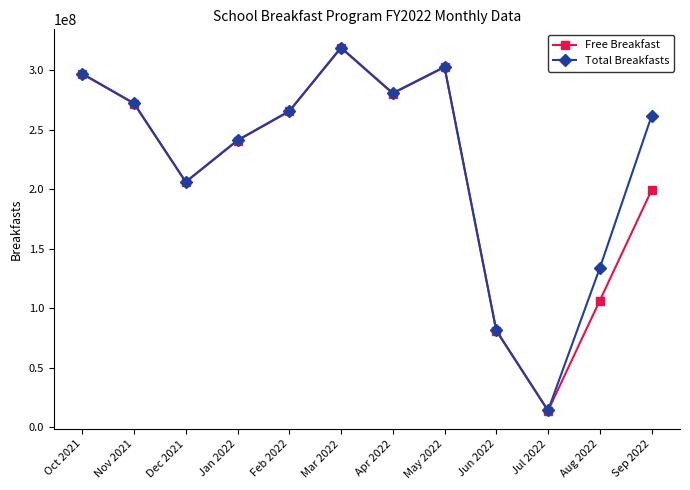

What is the label of the 1st point from the left?

Oct 2021